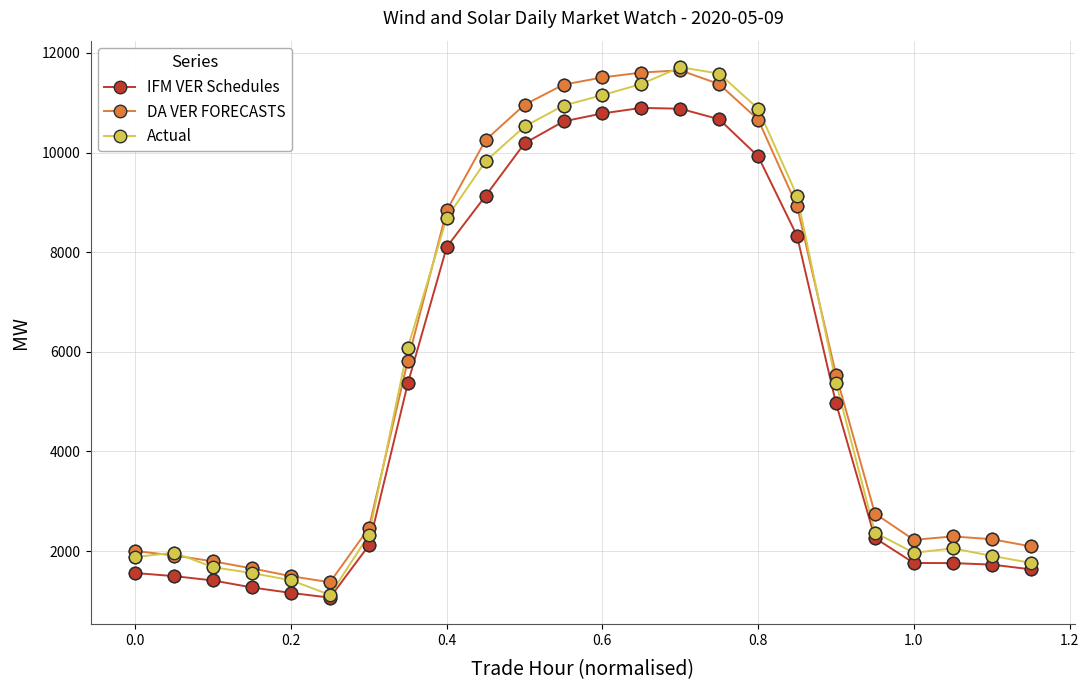

What are all the series names shown in the legend?

IFM VER Schedules, DA VER FORECASTS, Actual